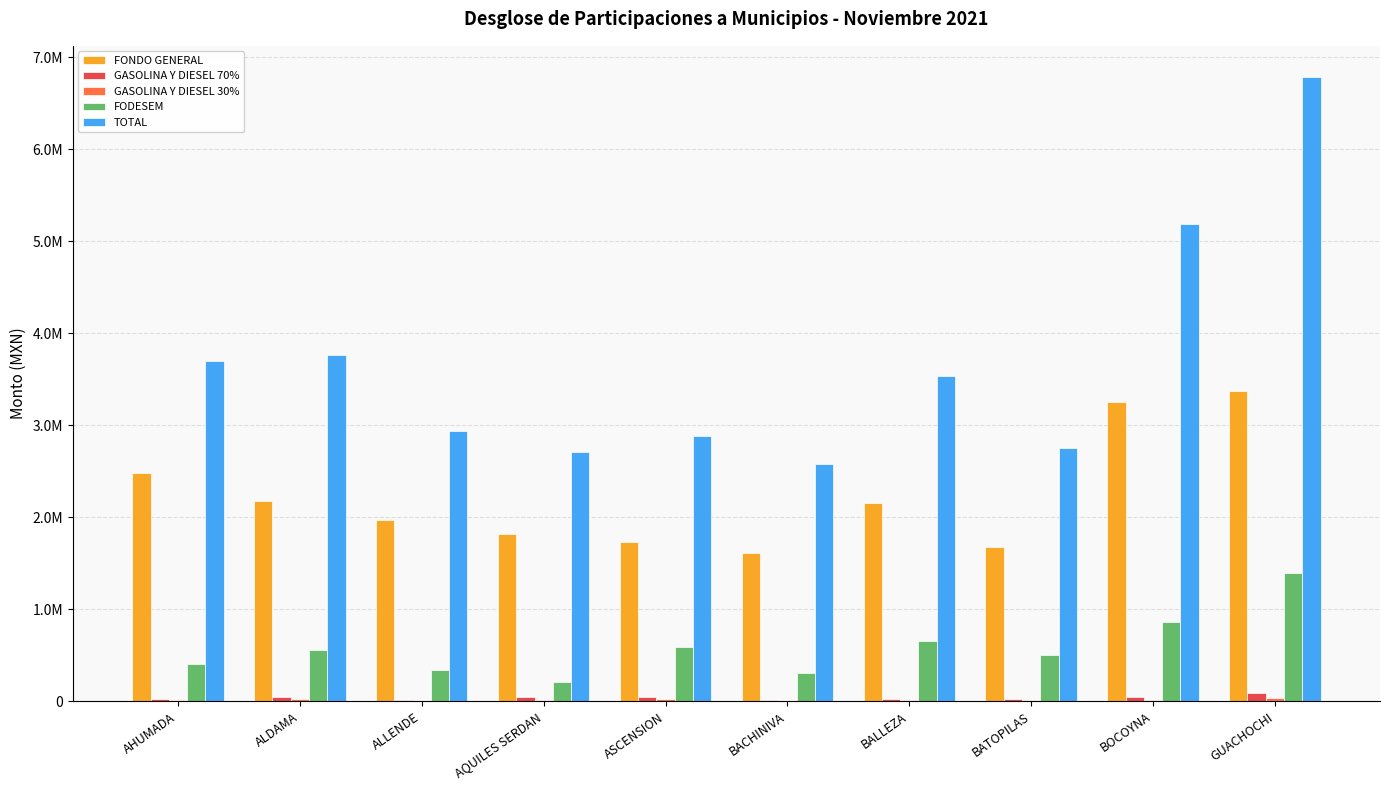

Reading right to left, what are all the values shown in this chart?

FONDO GENERAL: GUACHOCHI=3375542.1	BOCOYNA=3256053.9	BATOPILAS=1672835.0	BALLEZA=2150787.9	BACHINIVA=1613090.9	ASCENSION=1732579.1	AQUILES SERDAN=1822195.3	ALLENDE=1971555.6	ALDAMA=2180659.9	AHUMADA=2479380.5
GASOLINA Y DIESEL 70%: GUACHOCHI=89449.6	BOCOYNA=41624.9	BATOPILAS=20089.6	BALLEZA=29305.5	BACHINIVA=10351.4	ASCENSION=46512.7	AQUILES SERDAN=43395.0	ALLENDE=15128.7	ALDAMA=46430.7	AHUMADA=26088.0
GASOLINA Y DIESEL 30%: GUACHOCHI=38335.5	BOCOYNA=17839.2	BATOPILAS=8609.8	BALLEZA=12559.5	BACHINIVA=4436.3	ASCENSION=19934.0	AQUILES SERDAN=18597.8	ALLENDE=6483.7	ALDAMA=19898.9	AHUMADA=11180.6
FODESEM: GUACHOCHI=1395373.7	BOCOYNA=858208.5	BATOPILAS=499282.5	BALLEZA=655323.9	BACHINIVA=307709.2	ASCENSION=592617.9	AQUILES SERDAN=213211.3	ALLENDE=343312.2	ALDAMA=558414.3	AHUMADA=407624.9
TOTAL: GUACHOCHI=6783269.5	BOCOYNA=5184058.5	BATOPILAS=2751069.0	BALLEZA=3529466.0	BACHINIVA=2574669.9	ASCENSION=2885246.4	AQUILES SERDAN=2714081.8	ALLENDE=2933415.7	ALDAMA=3767587.8	AHUMADA=3702702.8